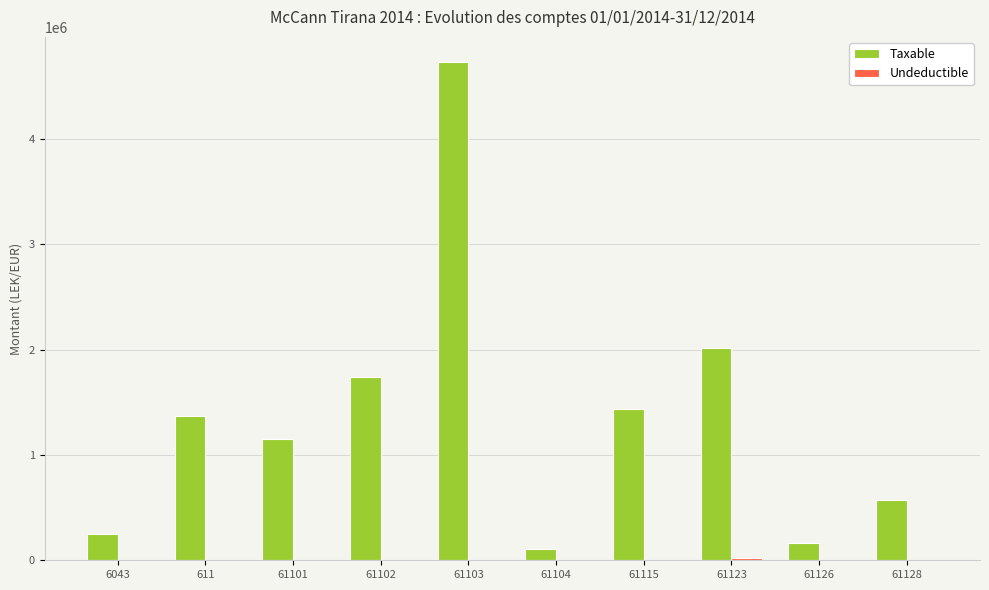

How many data points does each series have?

10